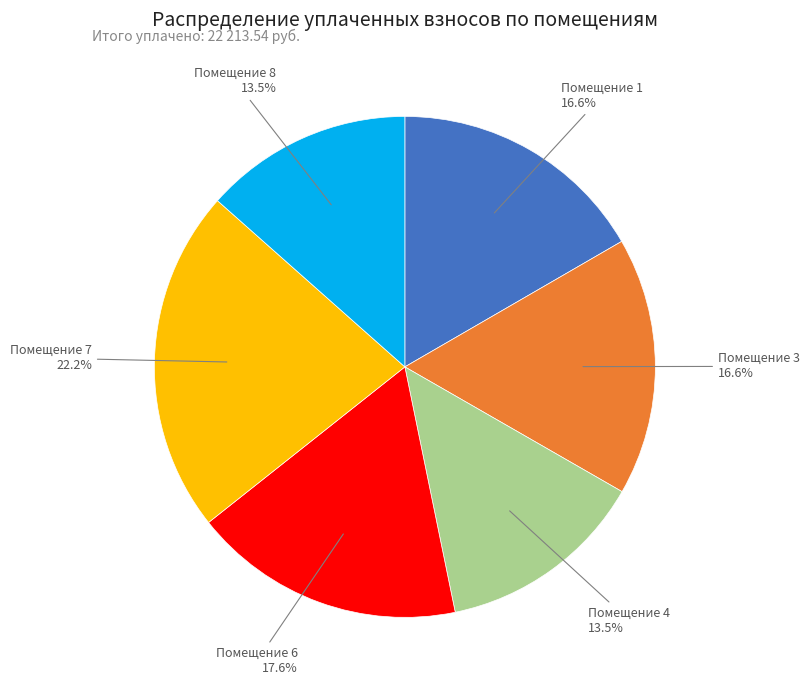

Is there a majority slice in this chart?

No